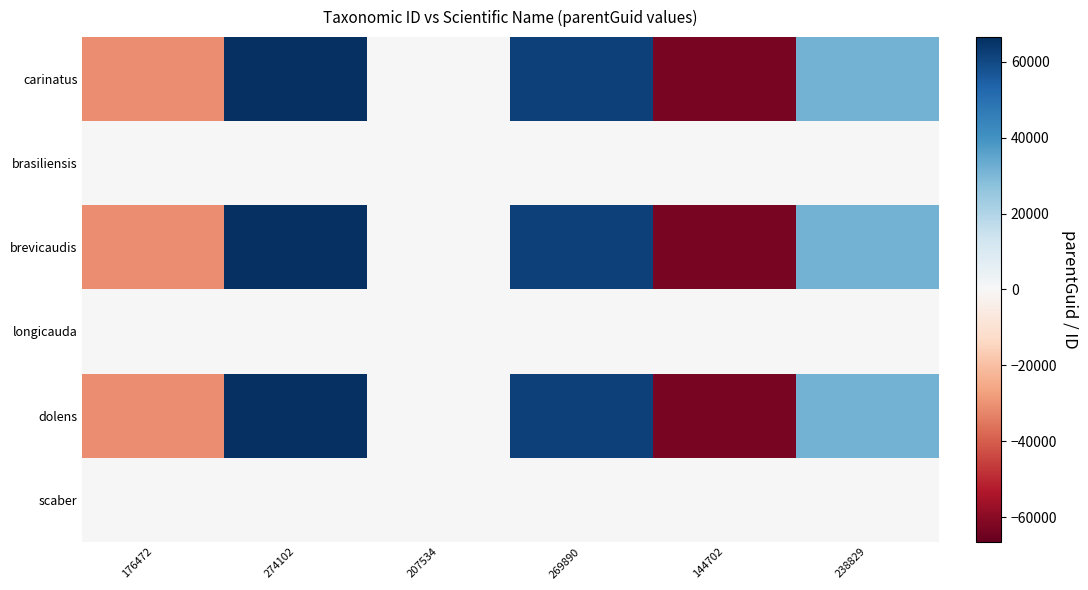

What is the difference between the highest and lowest values at 238829?

31201